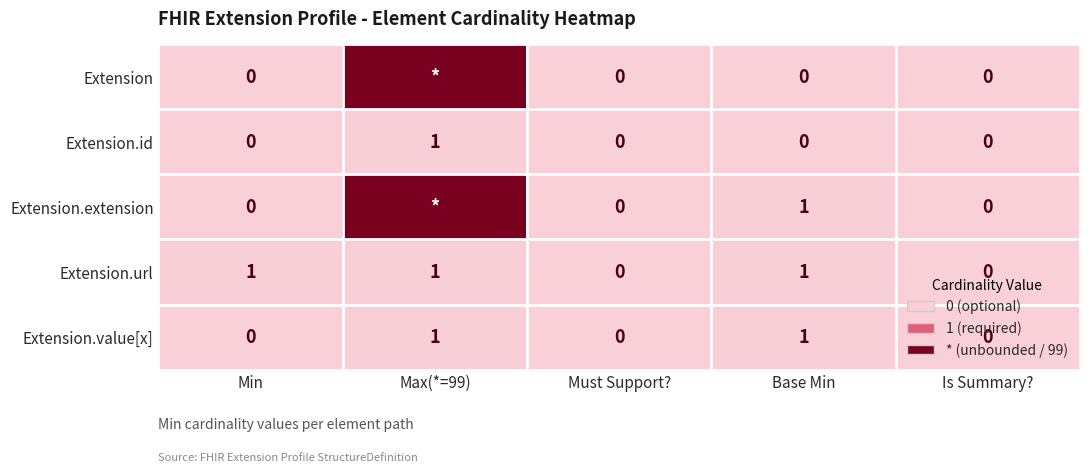

Count the number of categories in the chart.

5